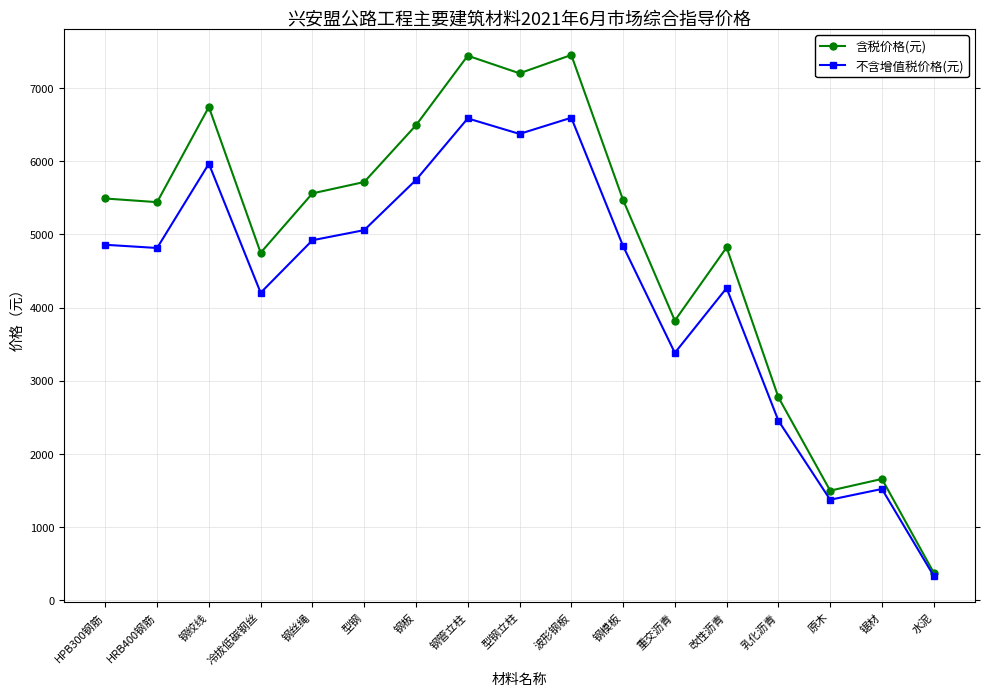

How many lines are shown in the chart?

2